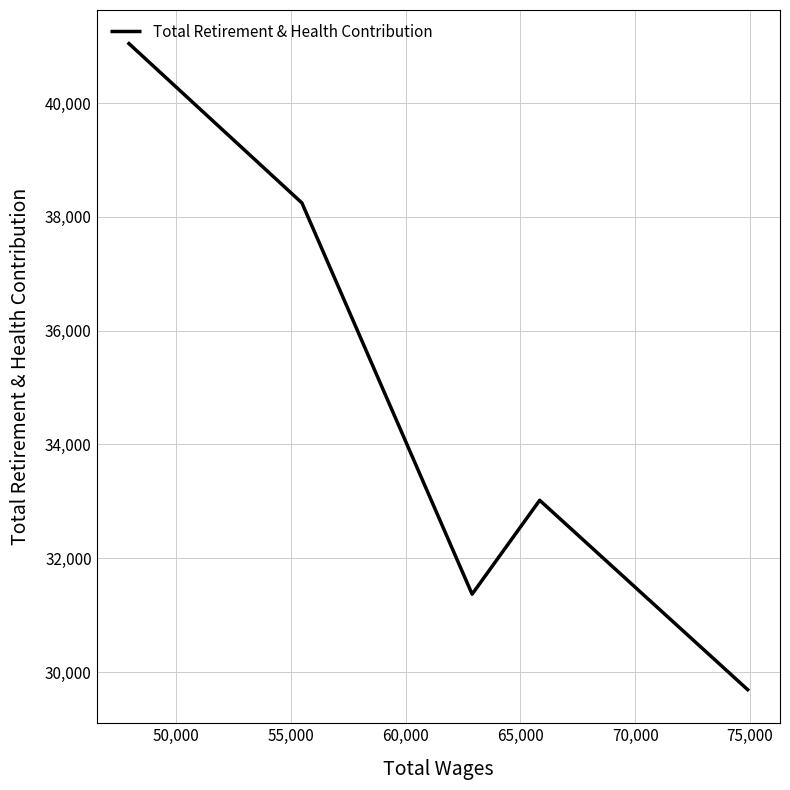

What is the maximum value shown in the chart?

41064